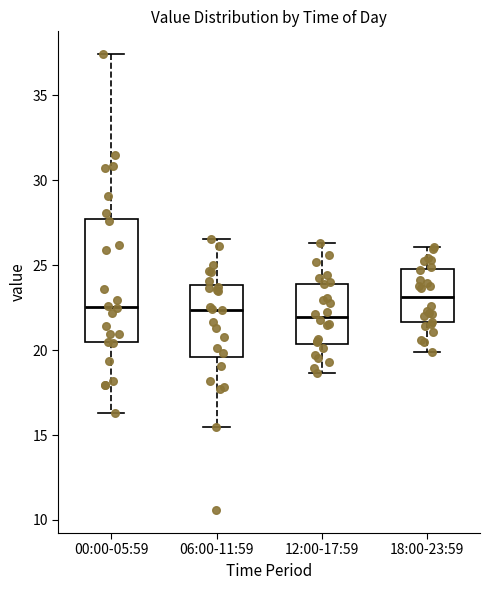

Reading left to right, read every box against the y-axis: the position of its median line, the range the box covers, and the ends of its whiskers. The values are not printed on the chart, so give them approximately, as read against the axis.

00:00-05:59: median 22.5, box 20.5 to 27.5, whiskers 16.5 to 37.5
06:00-11:59: median 22.5, box 19.5 to 24.0, whiskers 15.5 to 26.5
12:00-17:59: median 22.0, box 20.5 to 24.0, whiskers 18.5 to 26.5
18:00-23:59: median 23.0, box 21.5 to 25.0, whiskers 20.0 to 26.0